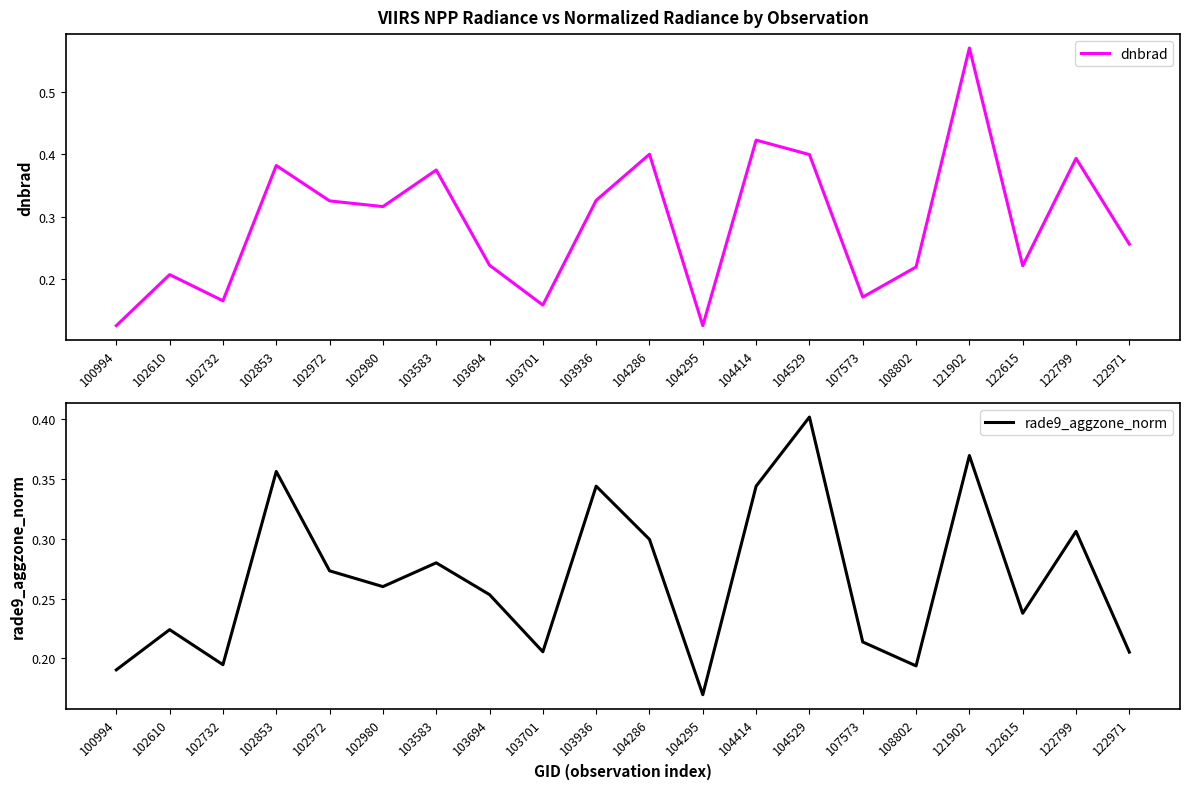

Is this an area chart (filled region under the line)?

No